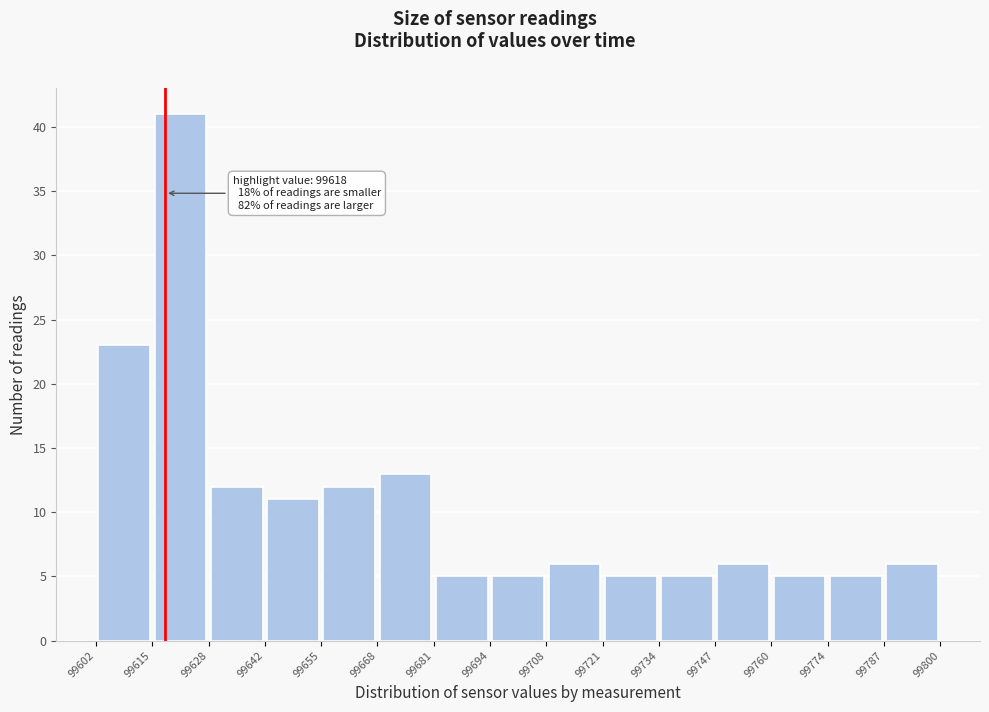

Which range on the x-axis has the tallest bar?

99615 to 99628